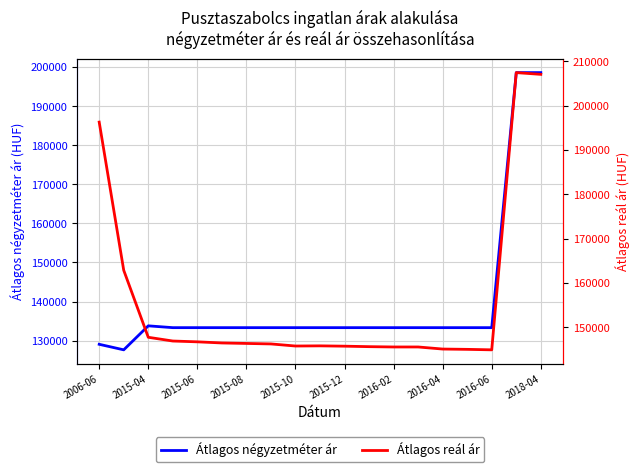

What is the lowest value of the Átlagos négyzetméter ár series?

127659